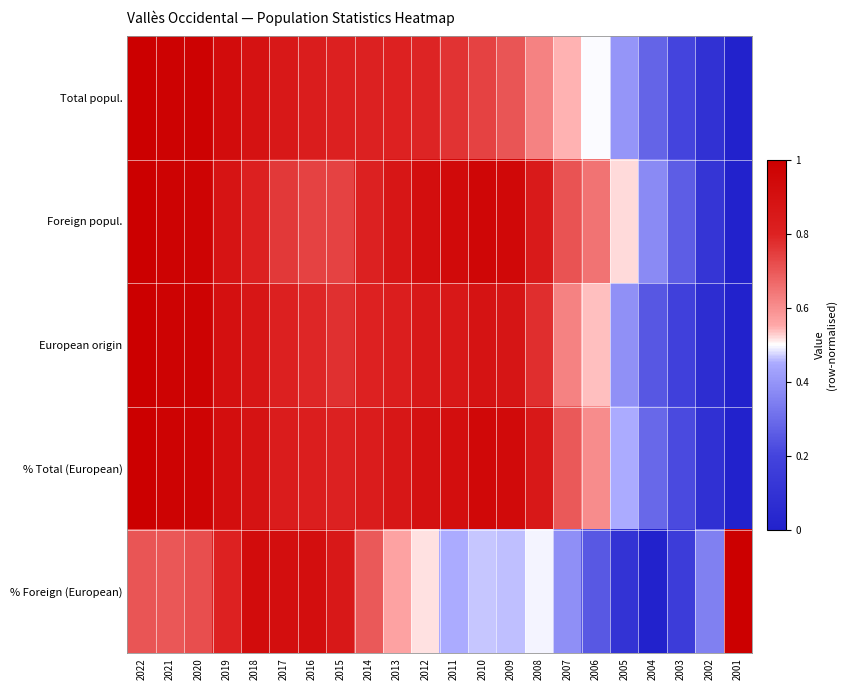

Reading left to right, extract all data points from this chart.

Total popul.: 2022=1.0	2021=1.0	2020=1.0	2019=0.9	2018=0.9	2017=0.9	2016=0.8	2015=0.8	2014=0.8	2013=0.8	2012=0.8	2011=0.8	2010=0.7	2009=0.7	2008=0.6	2007=0.5	2006=0.5	2005=0.4	2004=0.3	2003=0.2	2002=0.1	2001=0.0
Foreign popul.: 2022=1.0	2021=1.0	2020=1.0	2019=0.9	2018=0.8	2017=0.8	2016=0.7	2015=0.7	2014=0.8	2013=0.9	2012=0.9	2011=0.9	2010=1.0	2009=1.0	2008=0.8	2007=0.7	2006=0.7	2005=0.5	2004=0.4	2003=0.3	2002=0.1	2001=0.0
European origin: 2022=1.0	2021=1.0	2020=1.0	2019=0.9	2018=0.9	2017=0.8	2016=0.8	2015=0.8	2014=0.8	2013=0.8	2012=0.9	2011=0.9	2010=0.9	2009=0.9	2008=0.8	2007=0.6	2006=0.5	2005=0.4	2004=0.2	2003=0.2	2002=0.1	2001=0.0
% Total (European): 2022=1.0	2021=1.0	2020=1.0	2019=0.9	2018=0.9	2017=0.8	2016=0.8	2015=0.8	2014=0.8	2013=0.9	2012=0.9	2011=0.9	2010=0.9	2009=0.9	2008=0.9	2007=0.7	2006=0.6	2005=0.5	2004=0.3	2003=0.2	2002=0.1	2001=0.0
% Foreign (European): 2022=0.7	2021=0.7	2020=0.7	2019=0.8	2018=0.9	2017=0.9	2016=0.9	2015=0.9	2014=0.7	2013=0.6	2012=0.5	2011=0.5	2010=0.5	2009=0.5	2008=0.5	2007=0.4	2006=0.3	2005=0.1	2004=0.0	2003=0.2	2002=0.4	2001=1.0